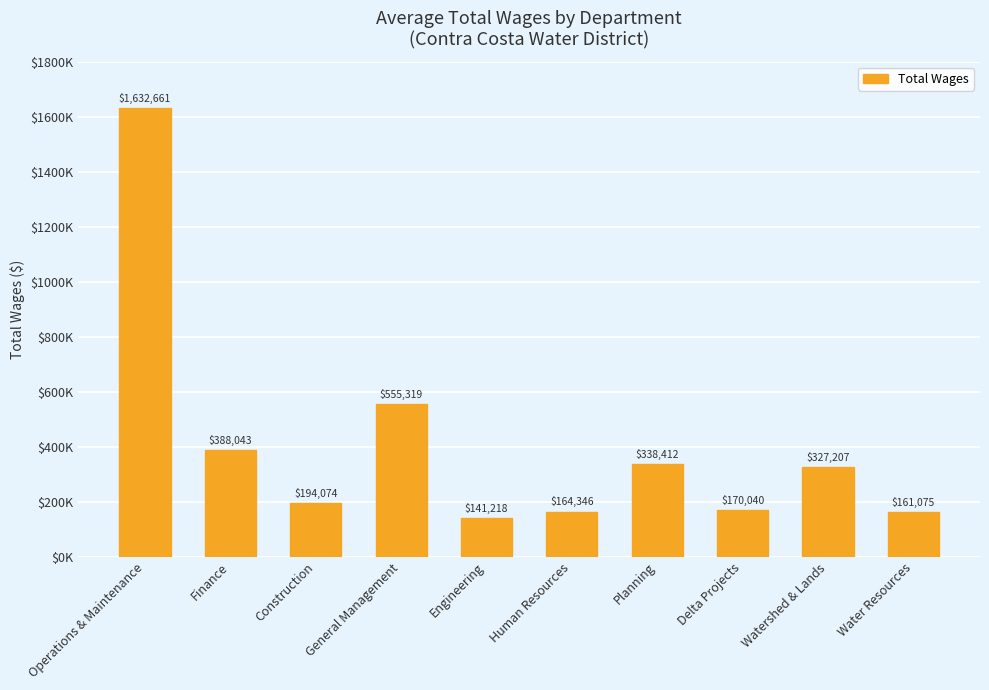

Does the chart contain any negative values?

No